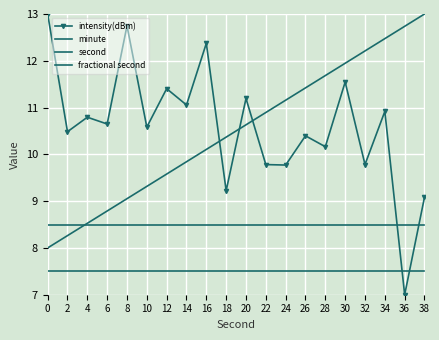

Which series changed the most between 0 and 30?

second